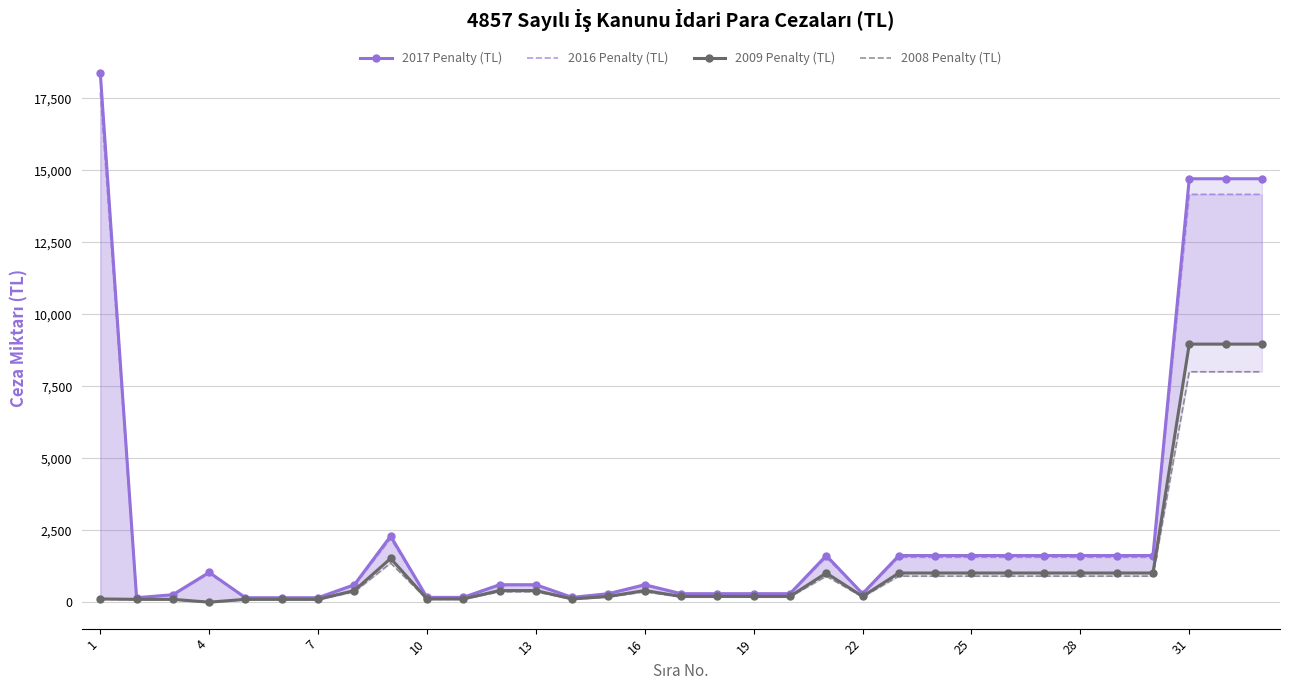

Which series has the largest total across all categories?

2017 Penalty (TL)